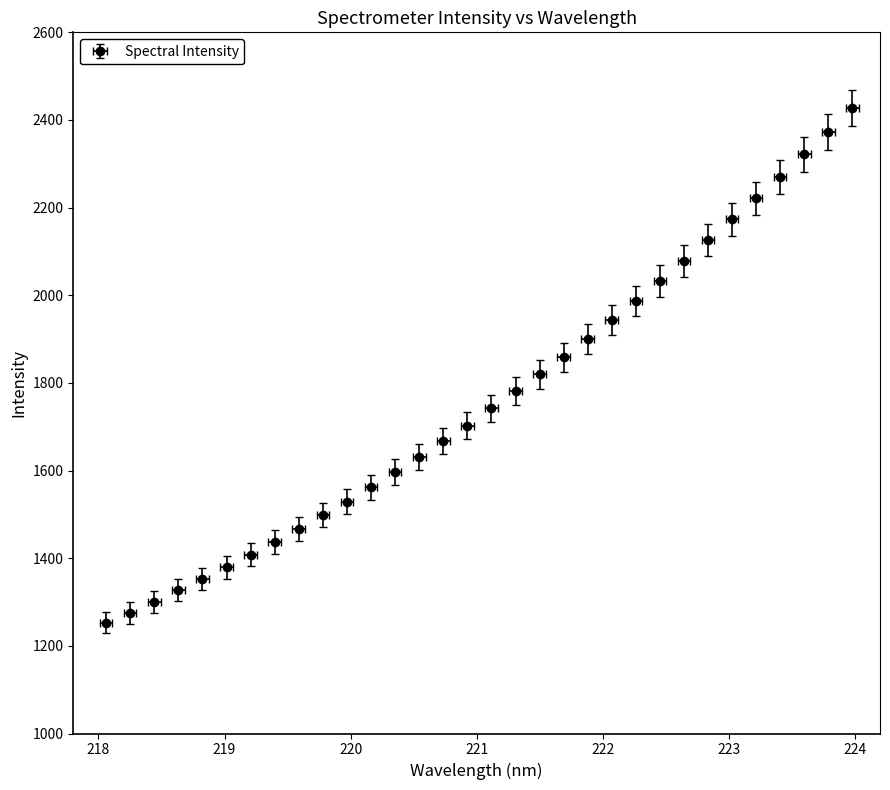

How many data points does each series have?

32